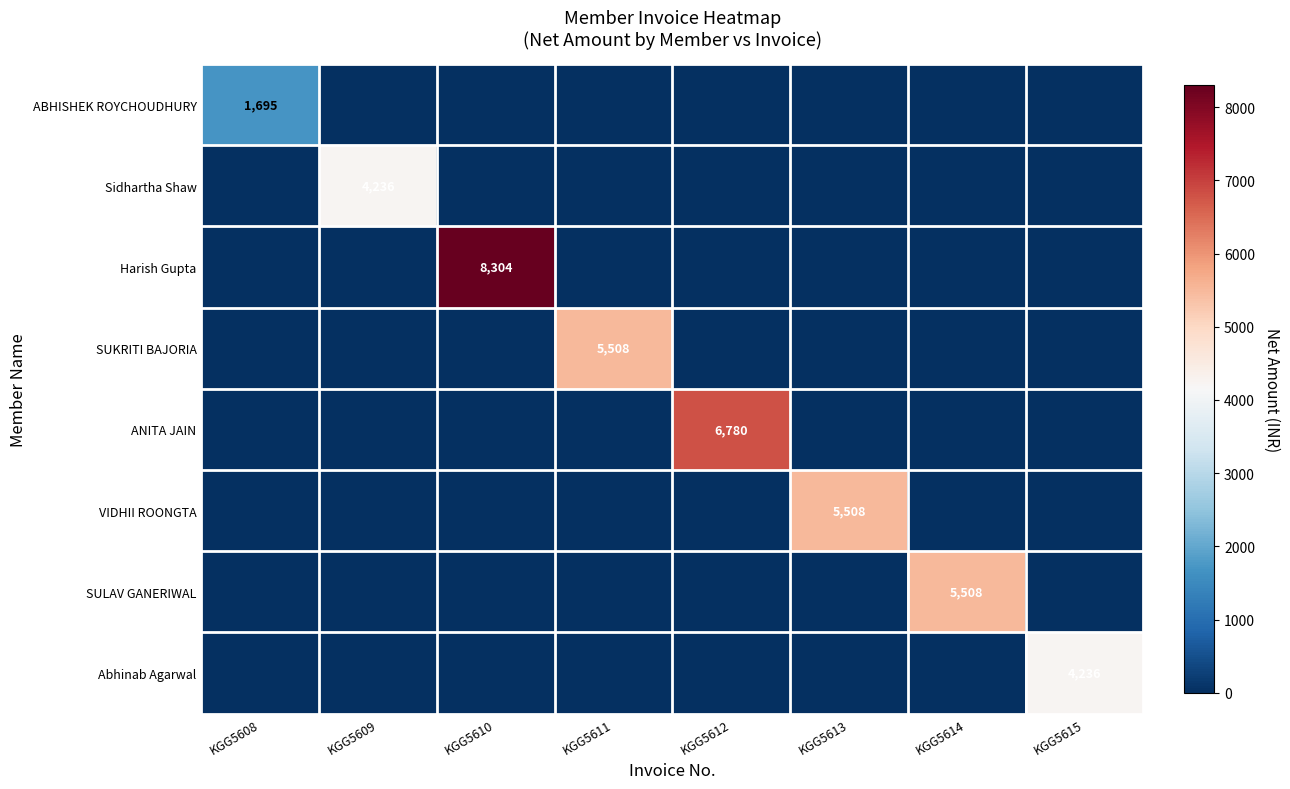

The value of SULAV GANERIWAL at KGG5614 is 1663. True or false?

False